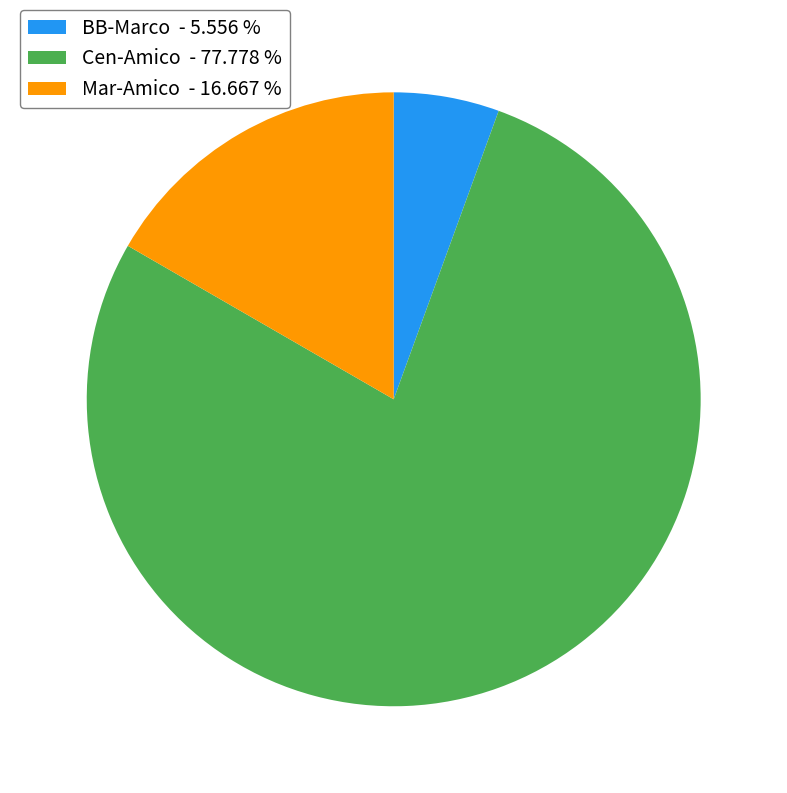

What is the largest slice in the pie chart?

Cen-Amico